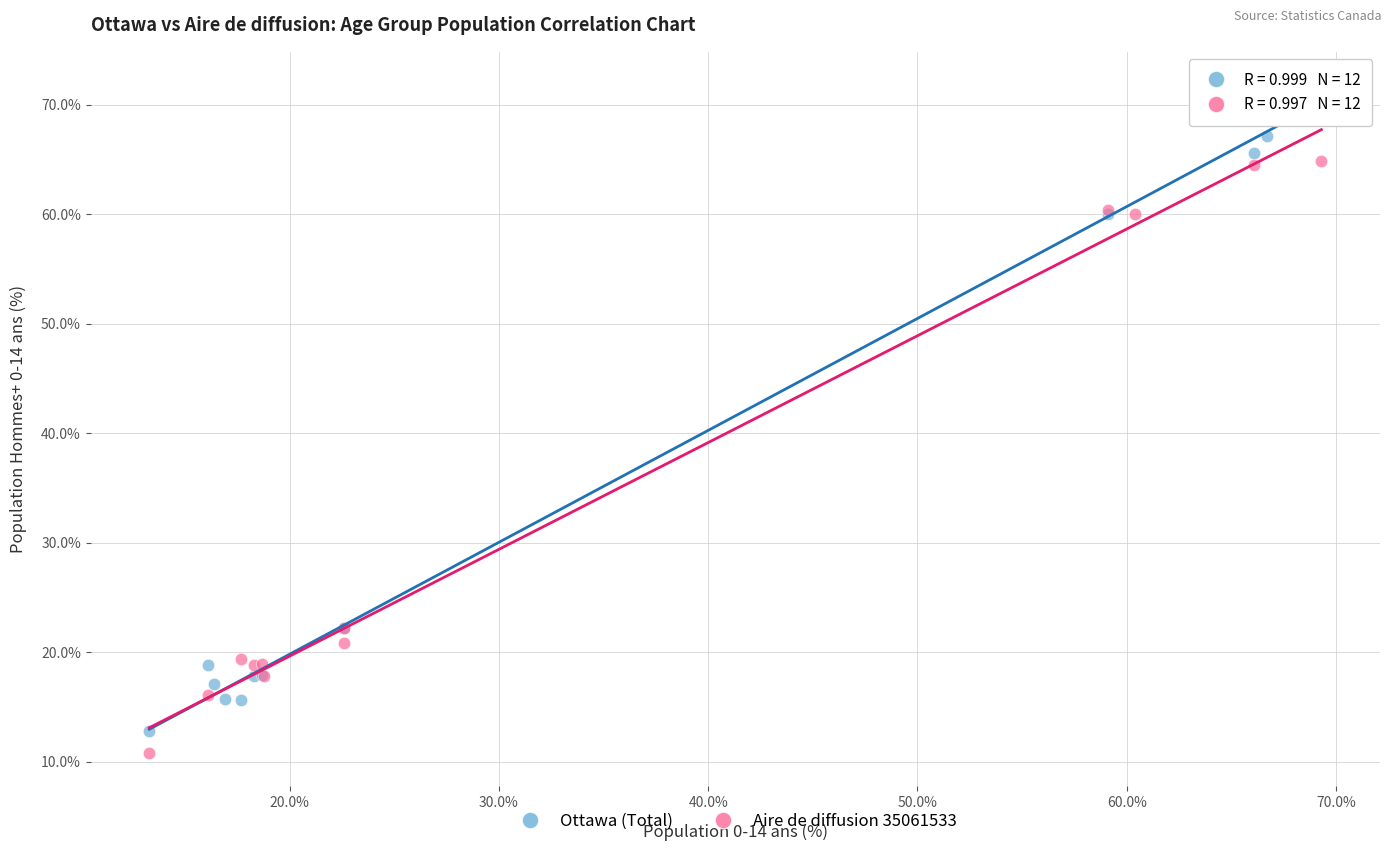

What are all the series names shown in the legend?

Ottawa (Total), Aire de diffusion 35061533